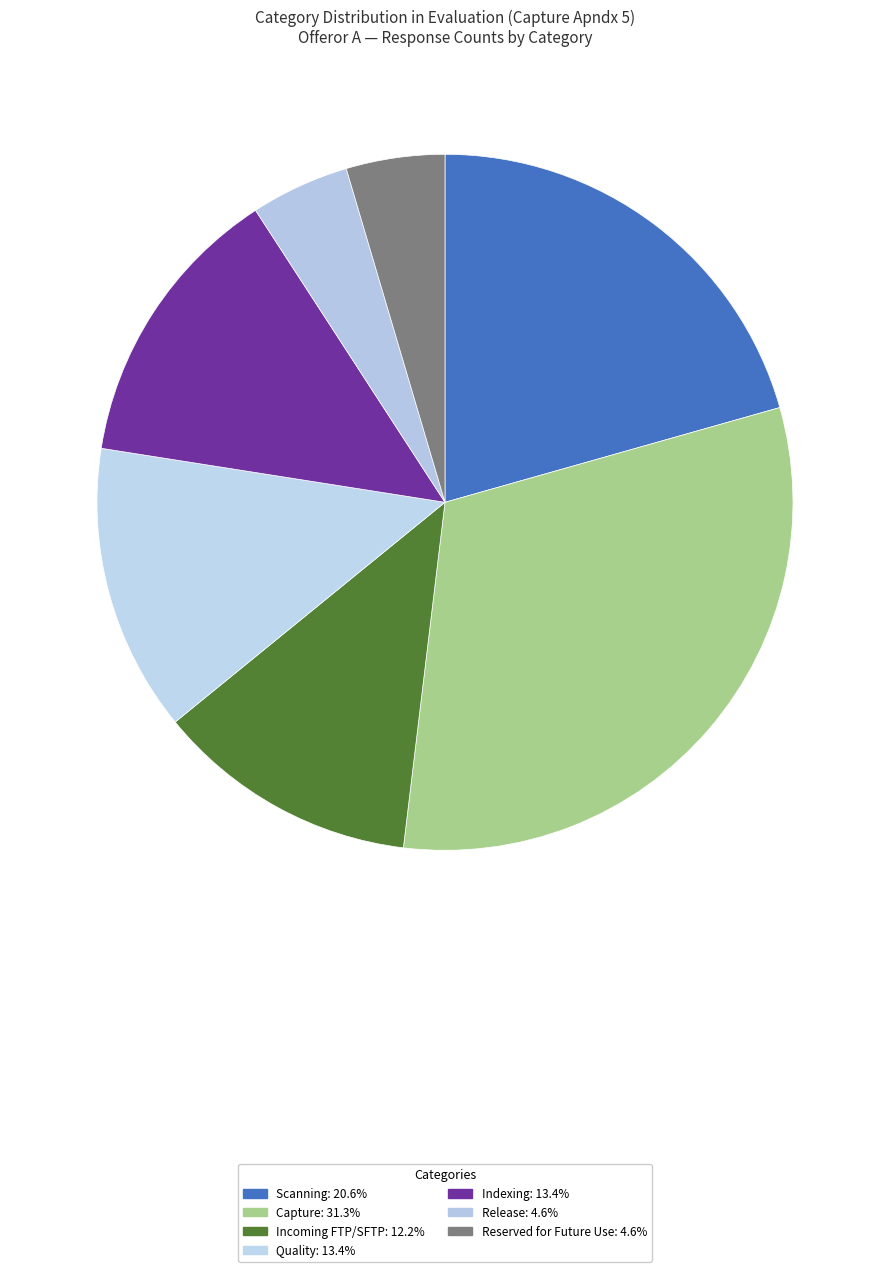

The Release slice represents 5% of the pie. True or false?

True